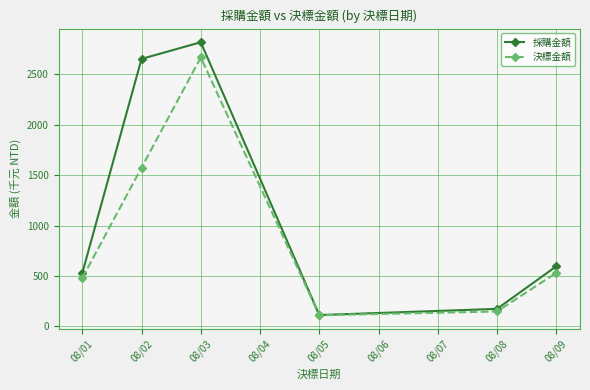

What is the difference between the 決標金額 values at 08/01 and 08/02?

1096.4